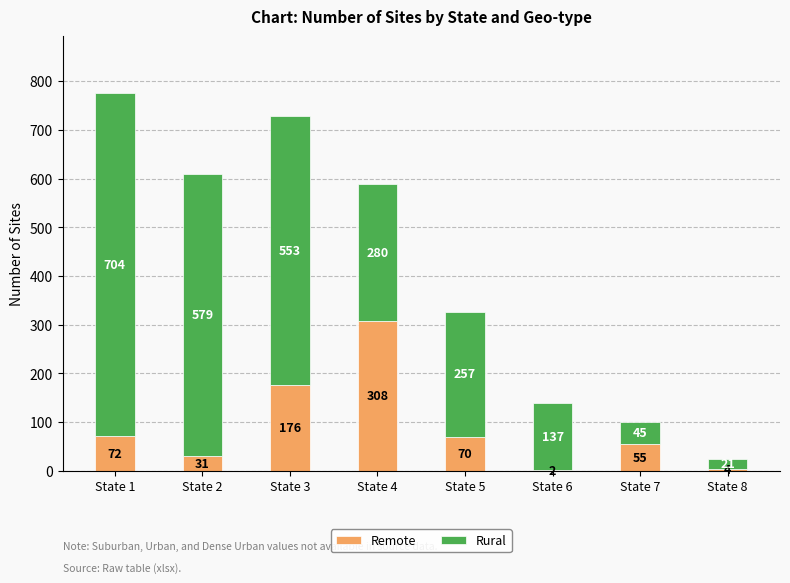

At which label is Remote closest to 155?

State 3